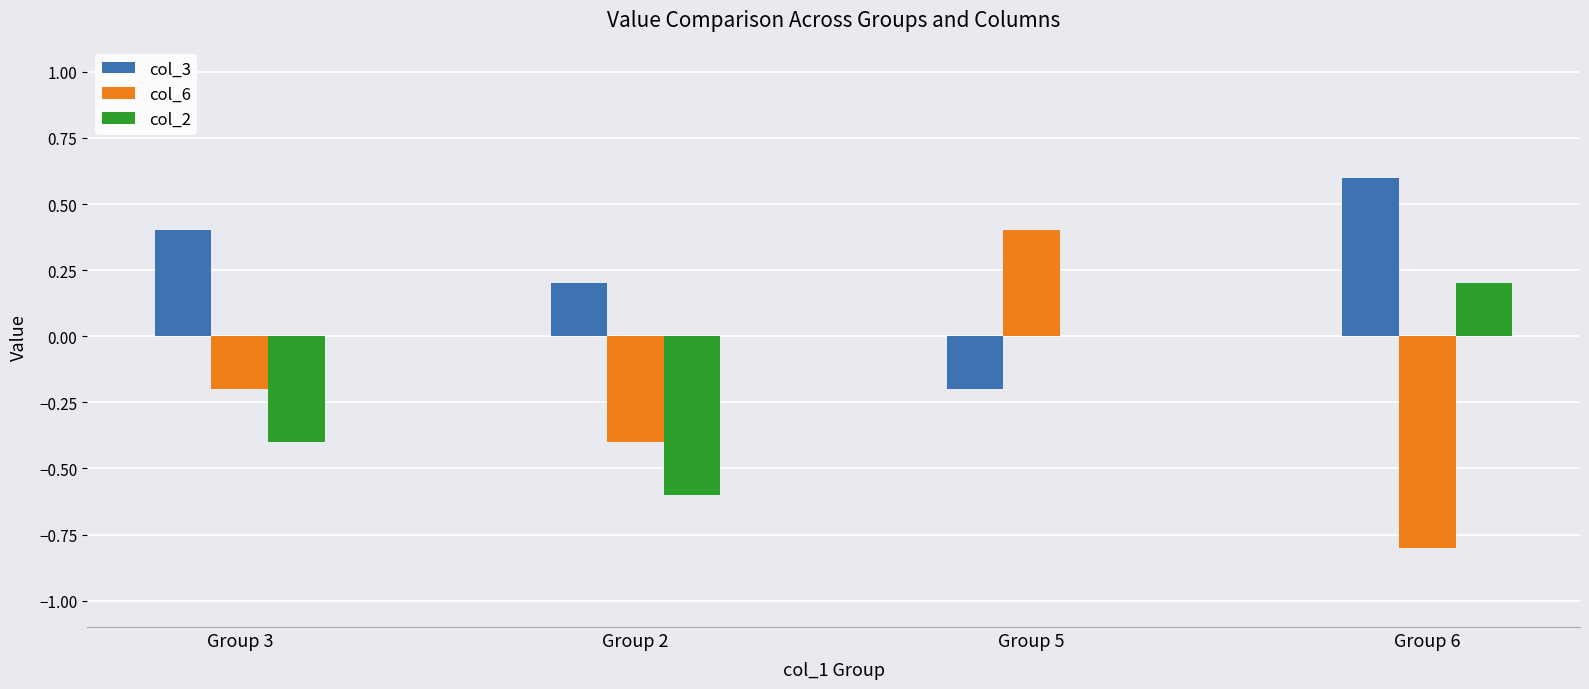

Is it true that col_2 equals -0.2 at Group 2?

False